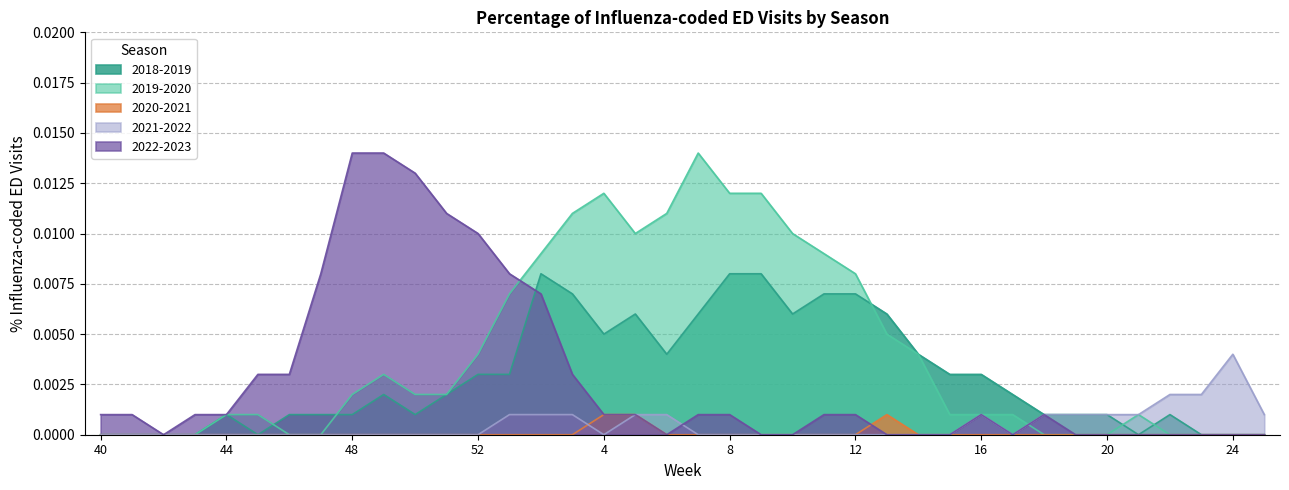

True or false: 2022-2023 has a value of 0.0 at 19.

True